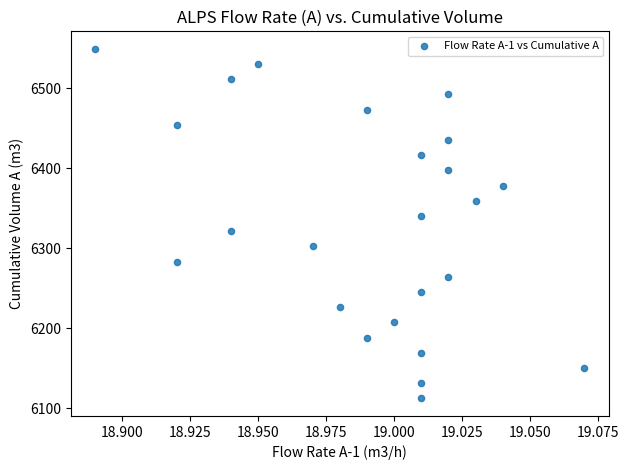

What is the range of Y values (max minus min)?

437